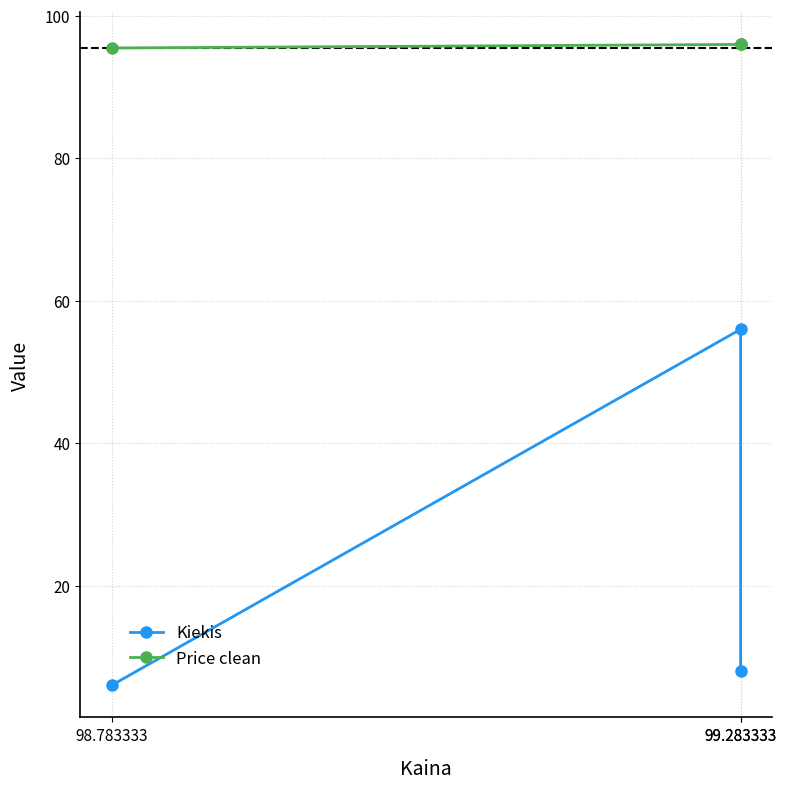

What is the label of the 2nd point from the right?

99.283333